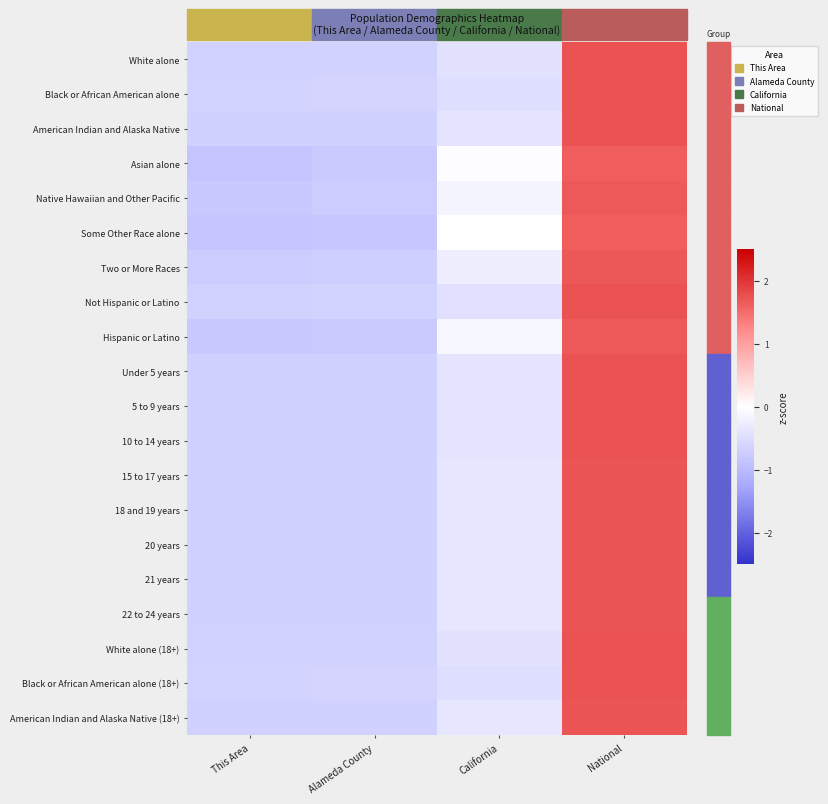

Which series changed the most between This Area and Alameda County?

Asian alone